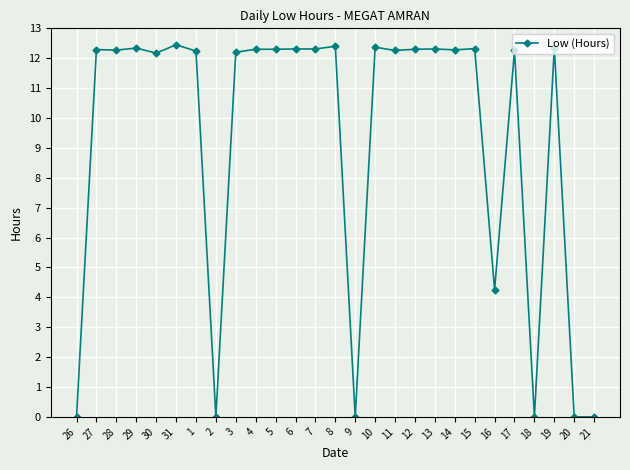

What is the difference between the second highest and second lowest values?

12.4